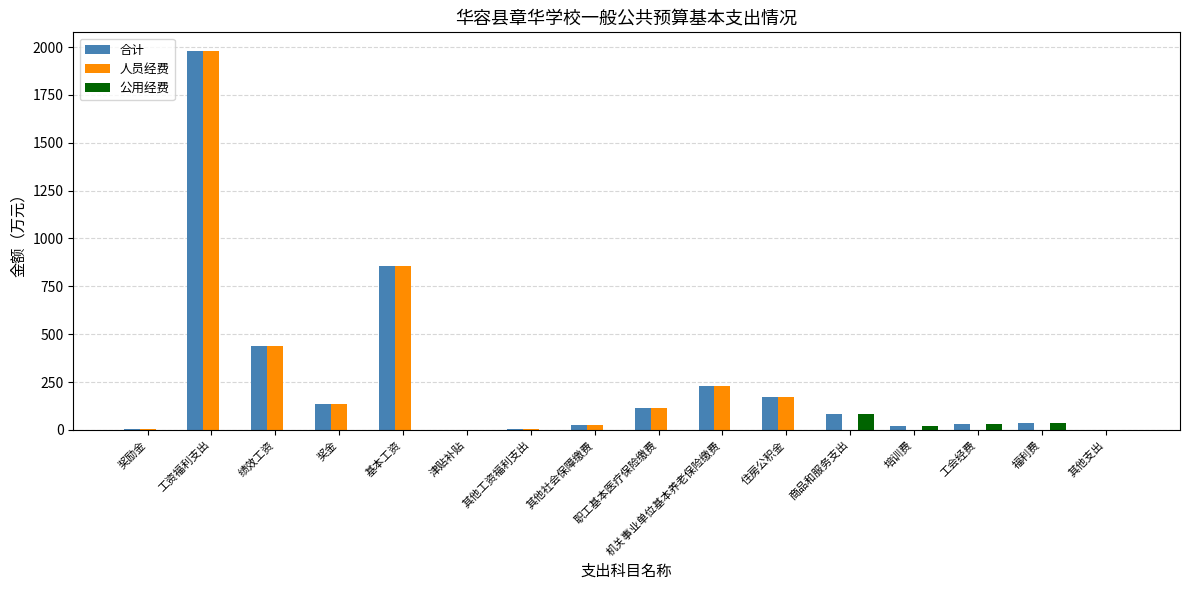

Where does the 人员经费 series first go above 27?

工资福利支出